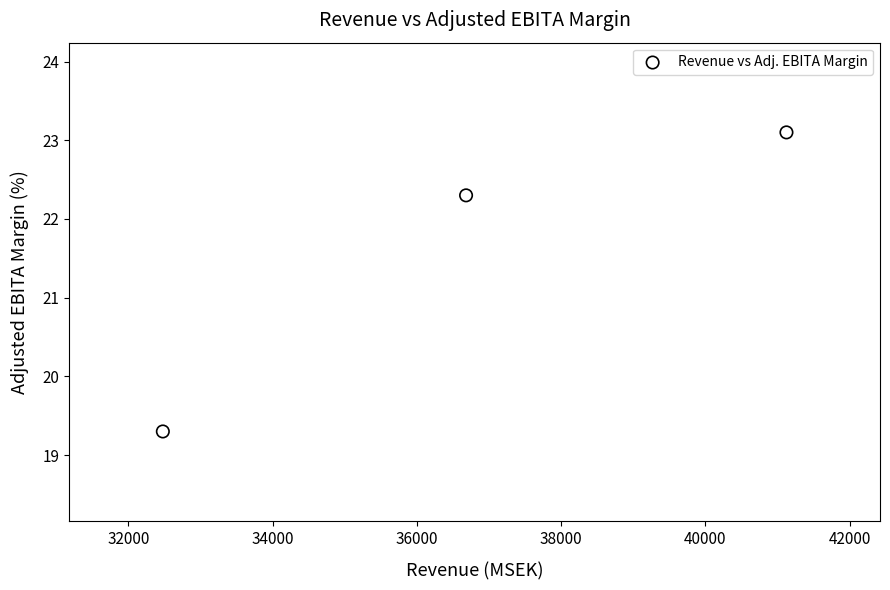

What is the average Y value?

21.6